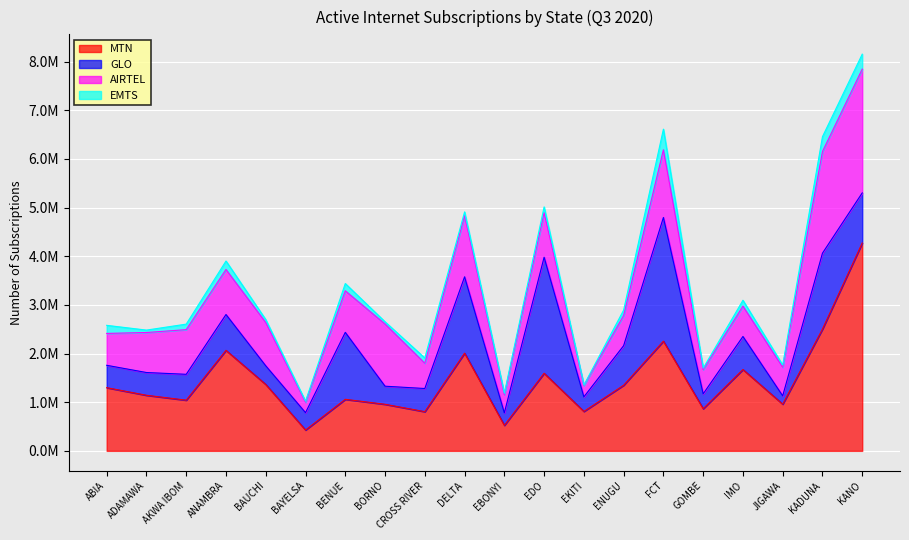

What is the difference between the highest and lowest values at ENUGU?

1236969